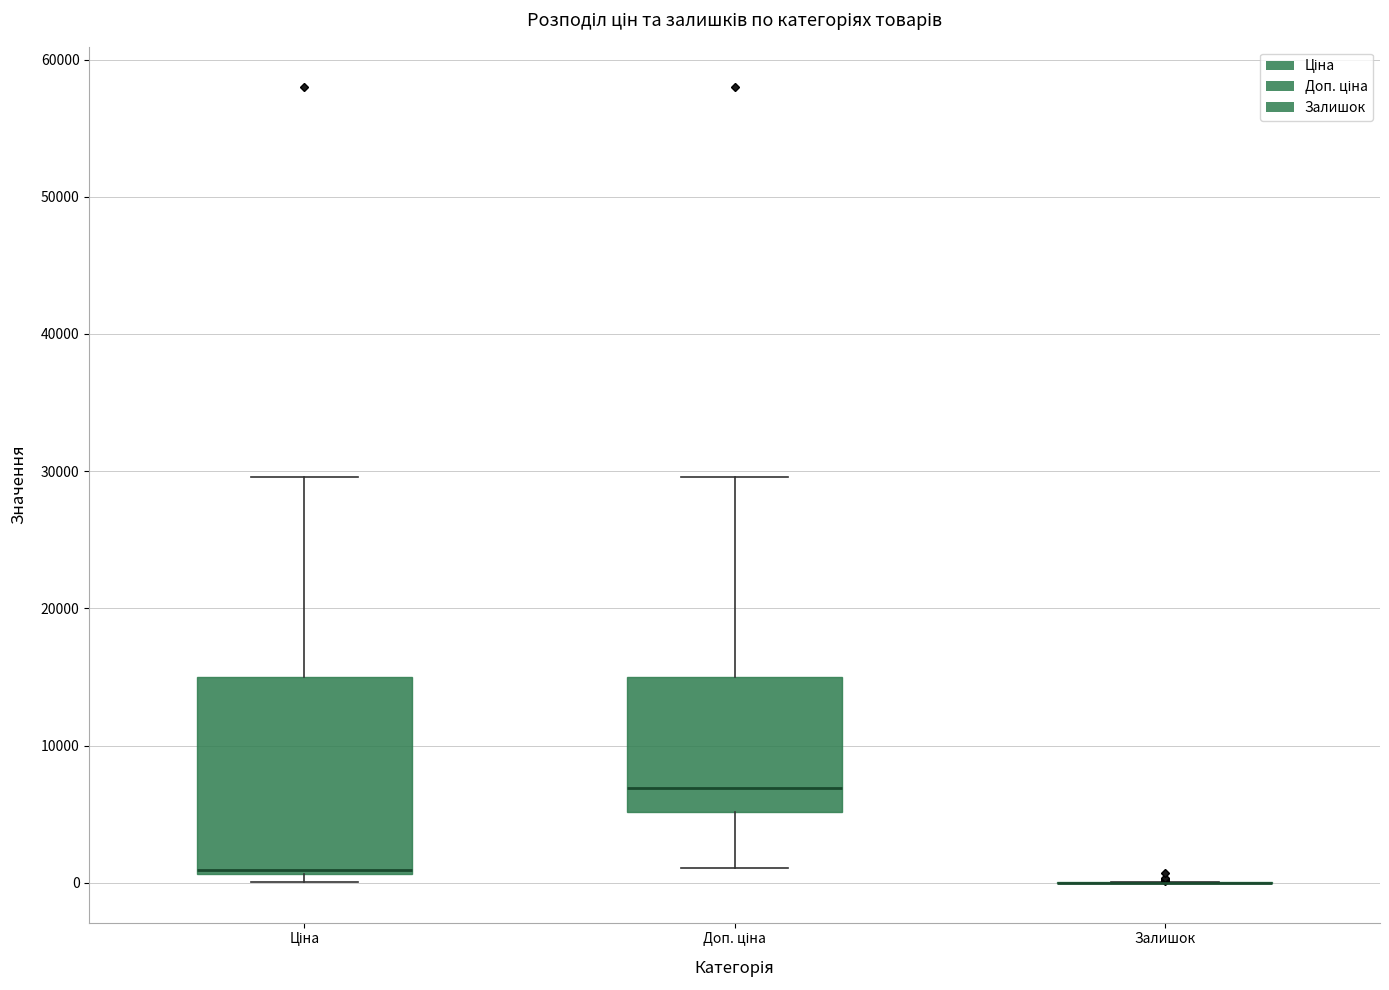

Where does the median line of the box for Доп. ціна sit on the y-axis? The values are not printed on the chart, so give them approximately, as read against the axis.

7000